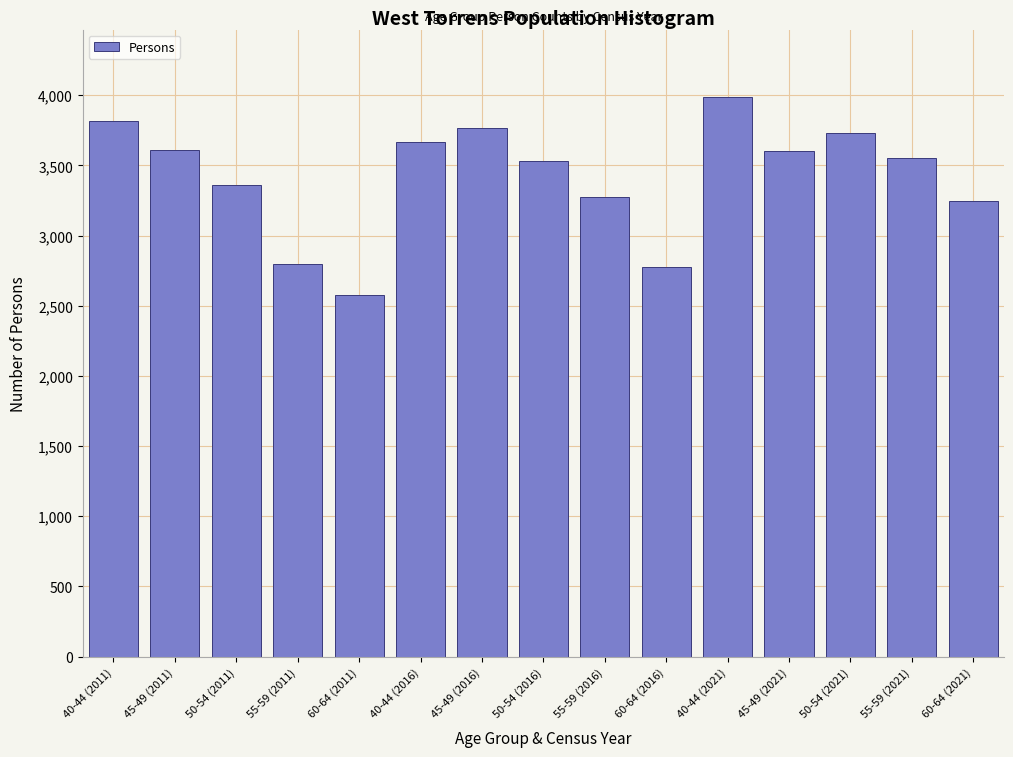

What is the value of the 12th bar from the left?

3605